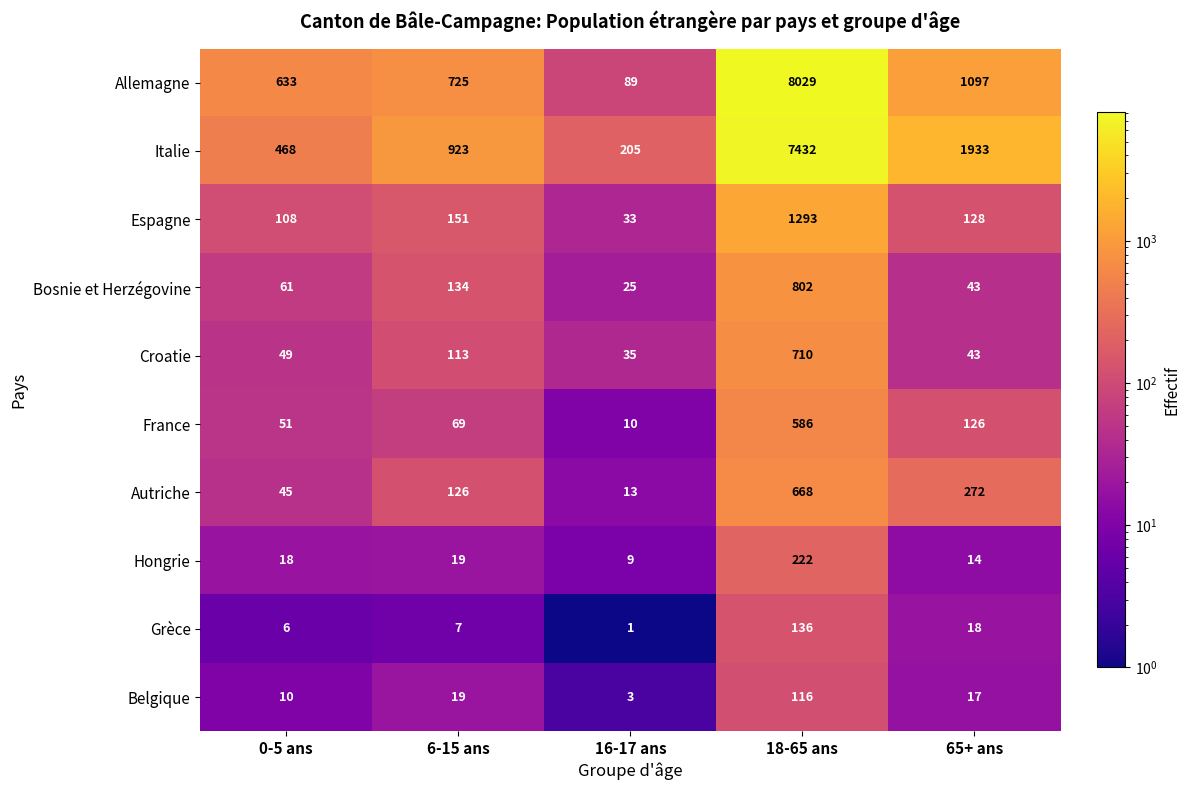

At how many categories does at least one series exceed 3931?

1